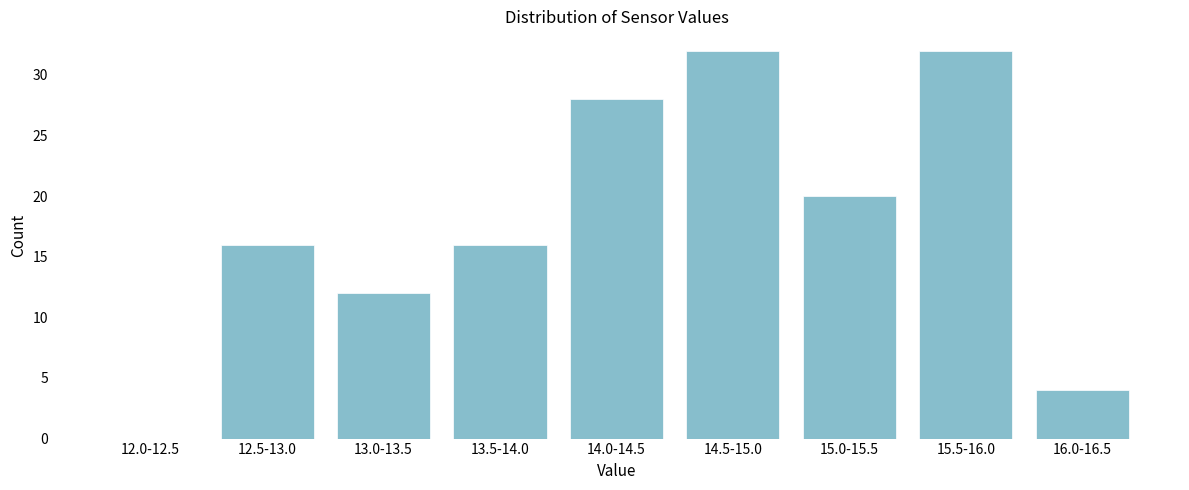

Reading right to left, transcribe all the data shown in this chart.

16.0-16.5=4	15.5-16.0=32	15.0-15.5=20	14.5-15.0=32	14.0-14.5=28	13.5-14.0=16	13.0-13.5=12	12.5-13.0=16	12.0-12.5=0